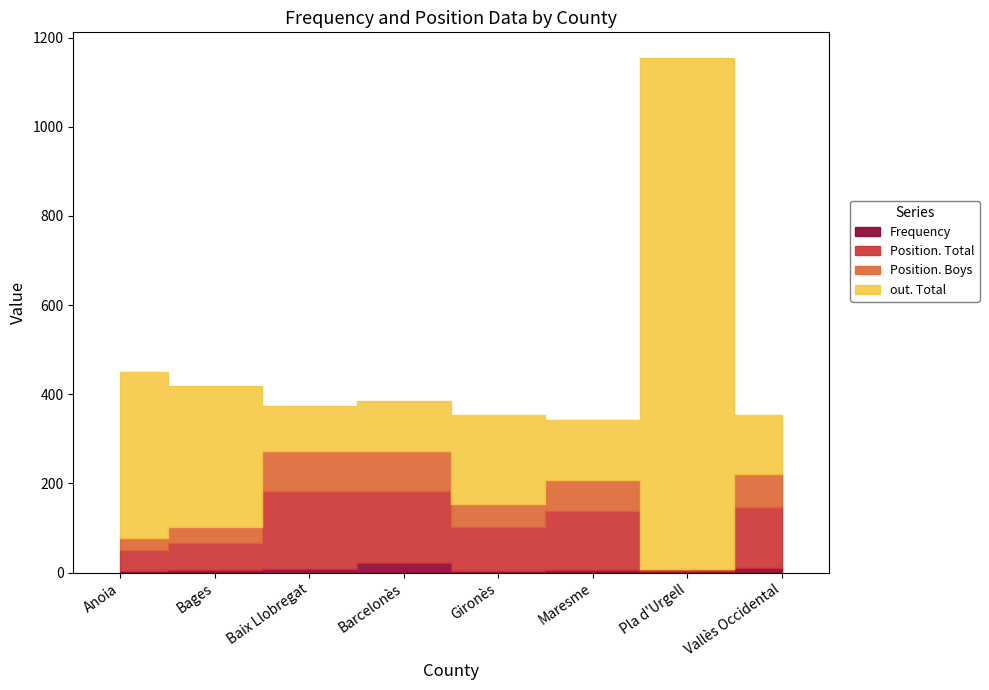

At which label is Position. Boys closest to 46?

Gironès